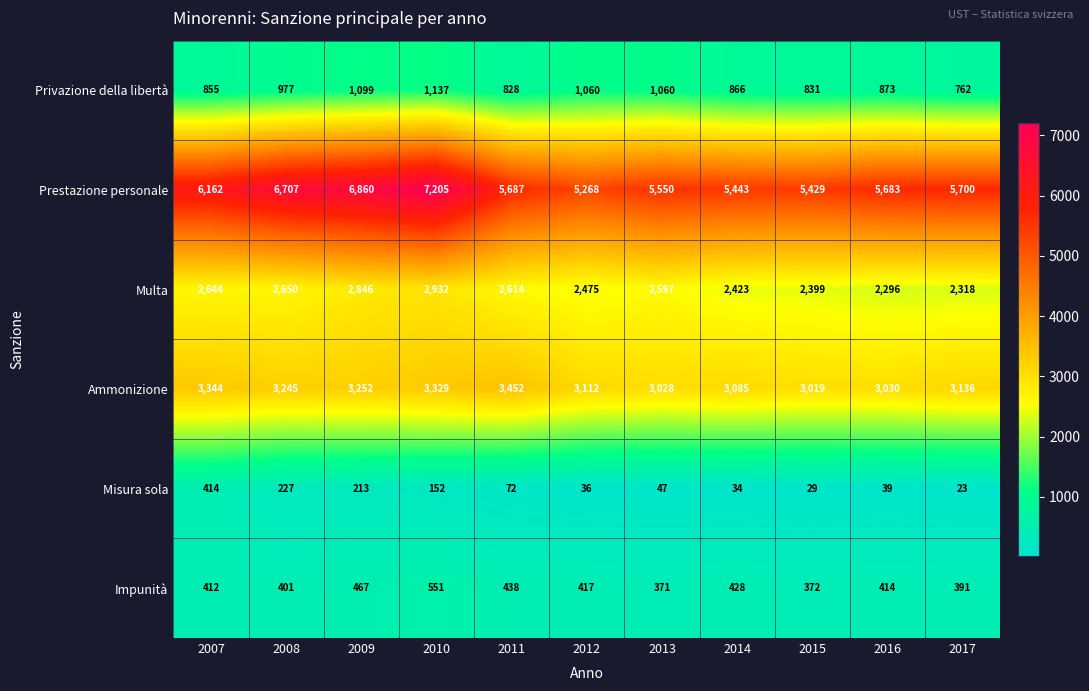

Rank the series by their maximum value, from lowest to highest.

Misura sola, Impunità, Privazione della libertà, Multa, Ammonizione, Prestazione personale